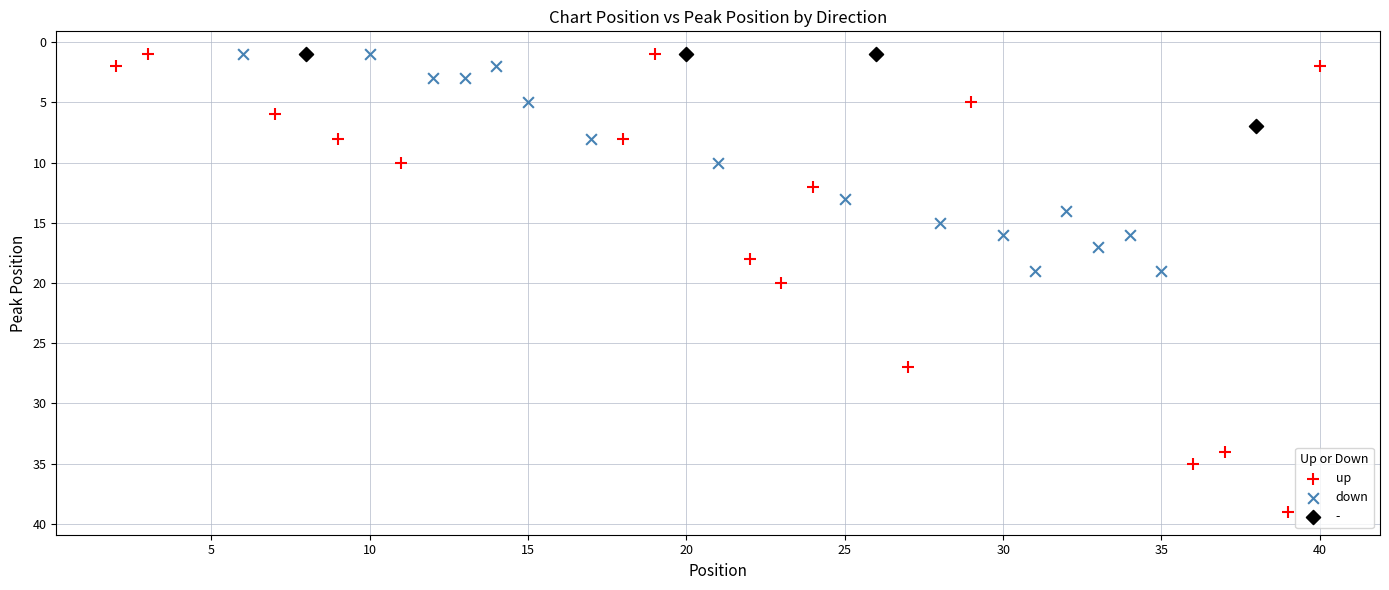

Which series contains the highest Y value?

up